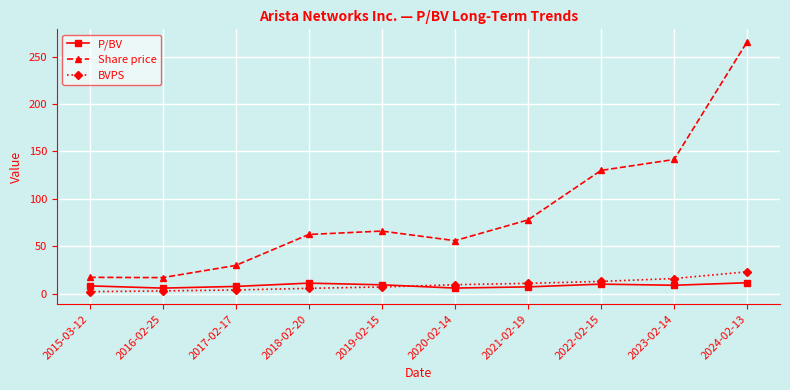

What is the sum of the Share price values at 2024-02-13 and 2019-02-15?

331.5